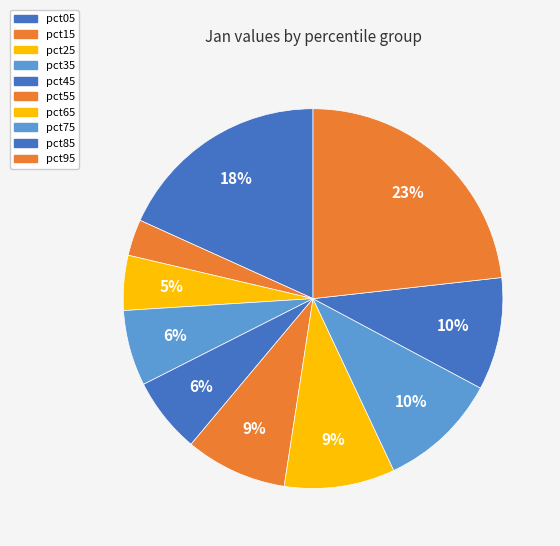

What is the total percentage of pct95 and pct75?

33.4%